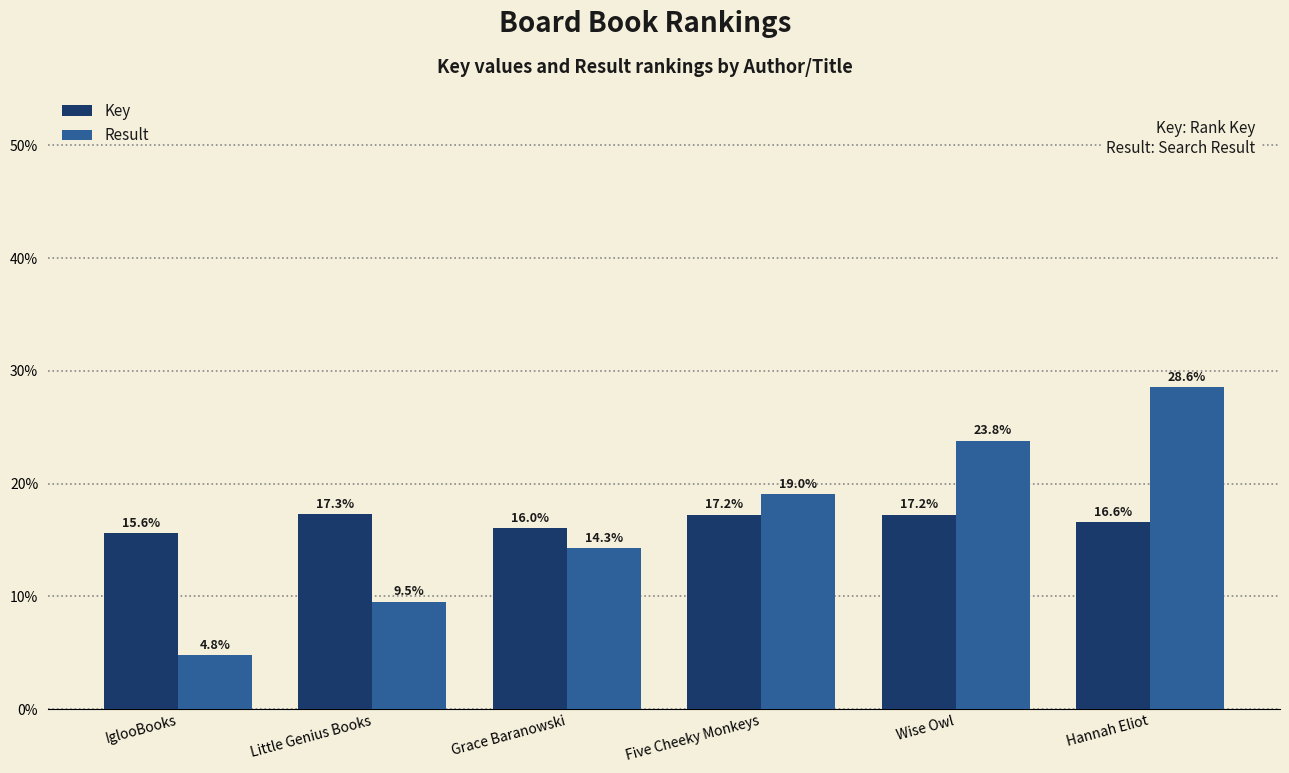

What is the sum of all Key values?

100.0